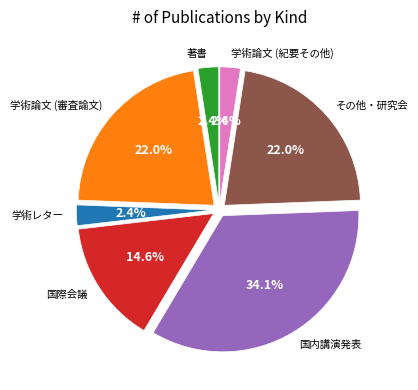

How many slices are in this pie chart?

7